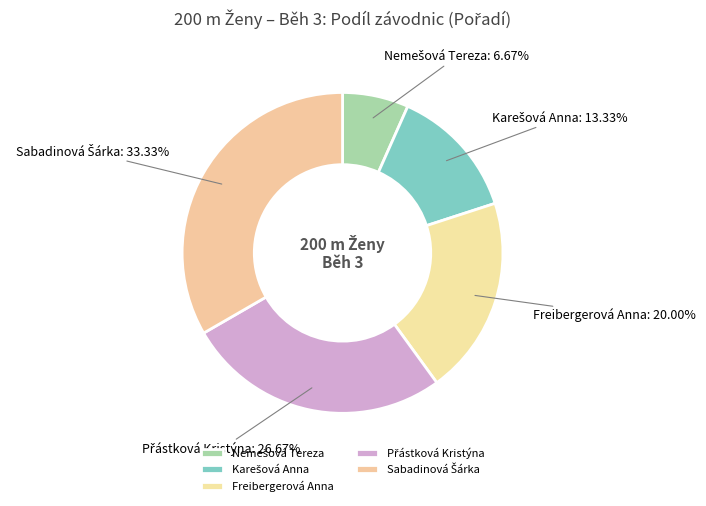

Does any single category account for the majority?

No